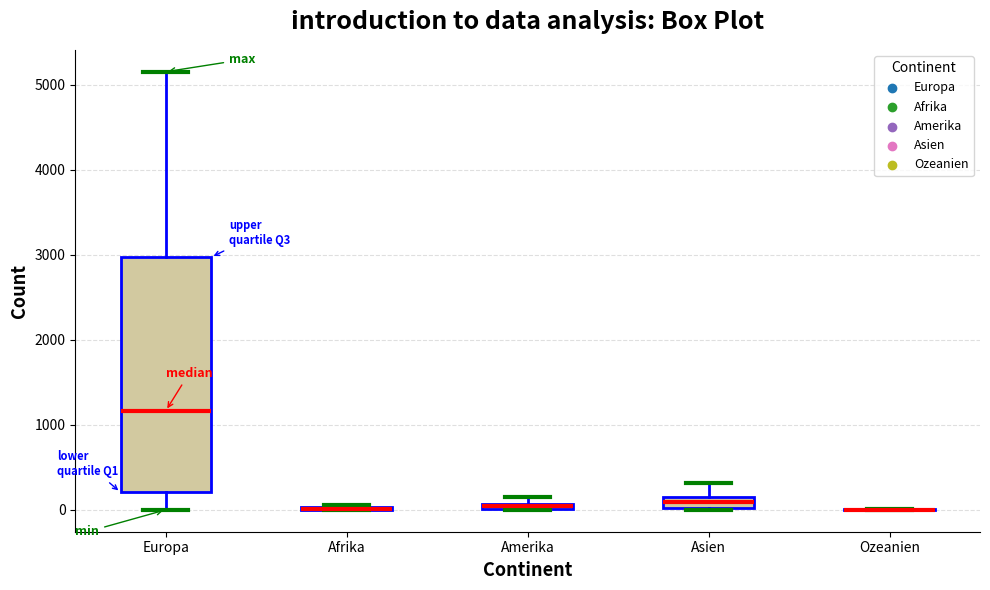

Comparing the boxes themselves (not the whiskers), which one is the tallest?

Europa